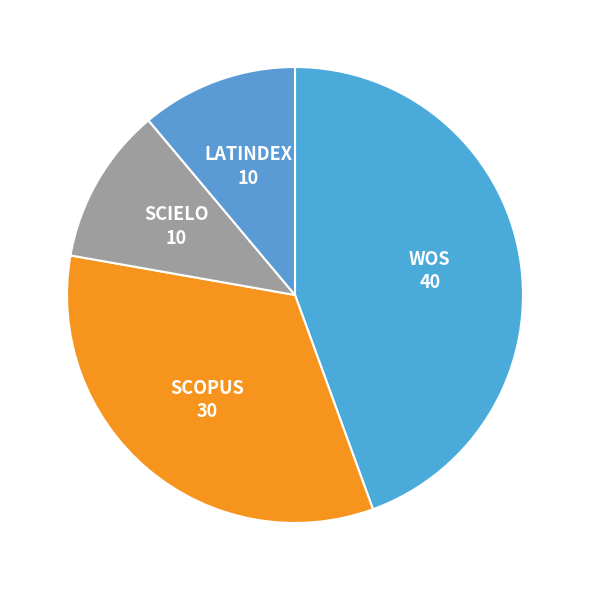

How many slices are in this pie chart?

4